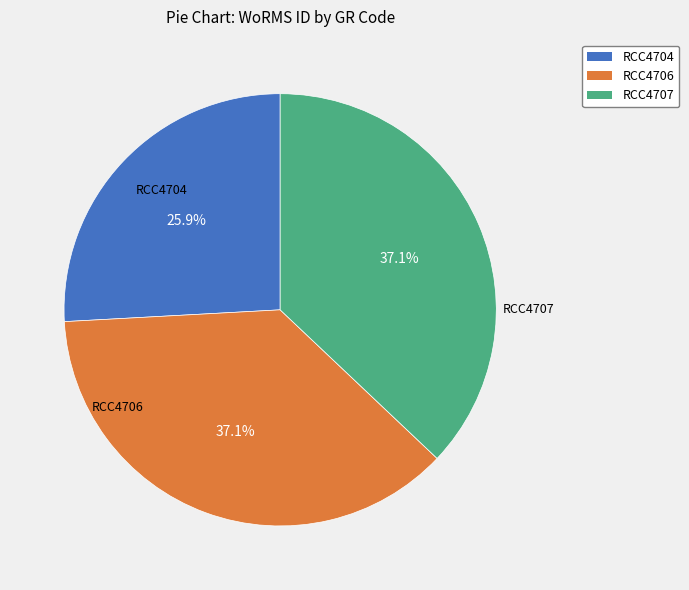

What is the smallest slice in the pie chart?

RCC4704